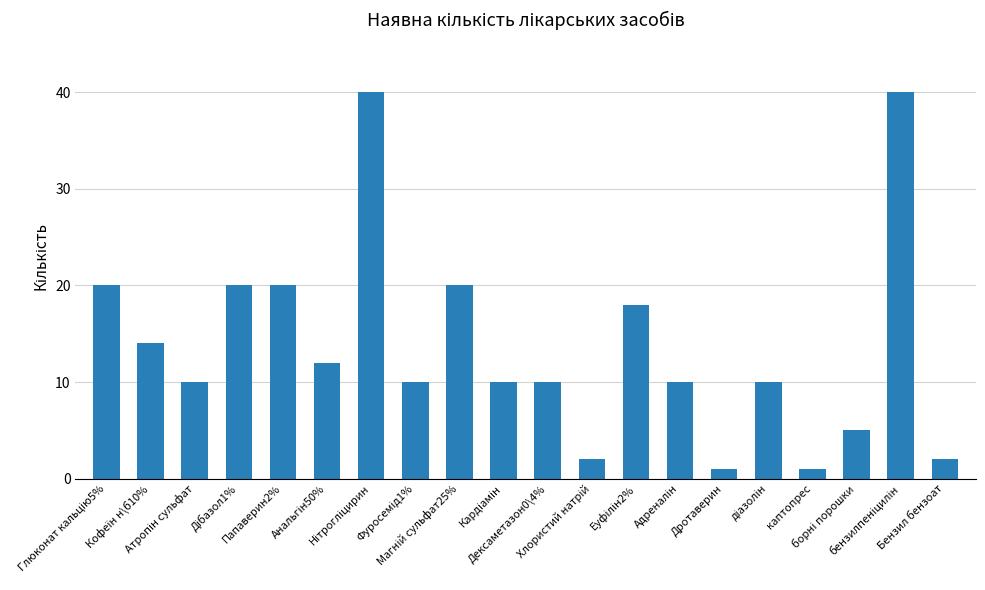

What is the difference between the second highest and minimum values?

39